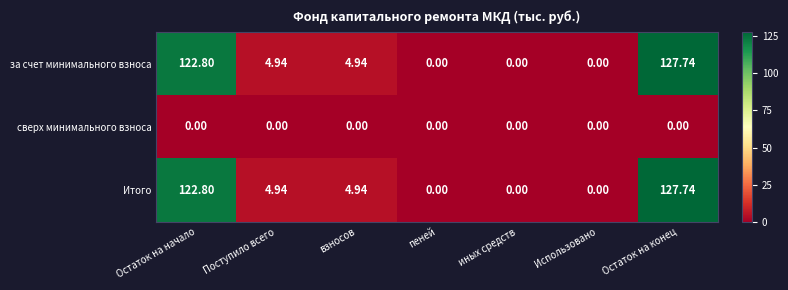

At which category is the sum across all series the highest?

Остаток на конец